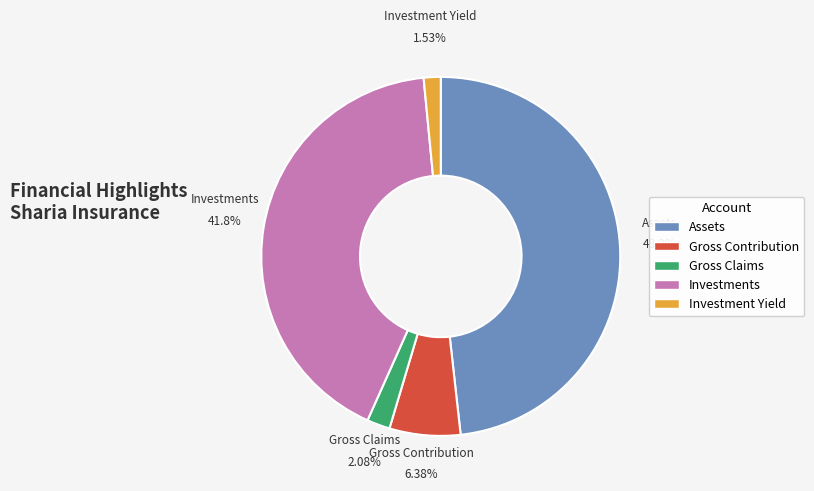

Count the number of slices in the pie.

5